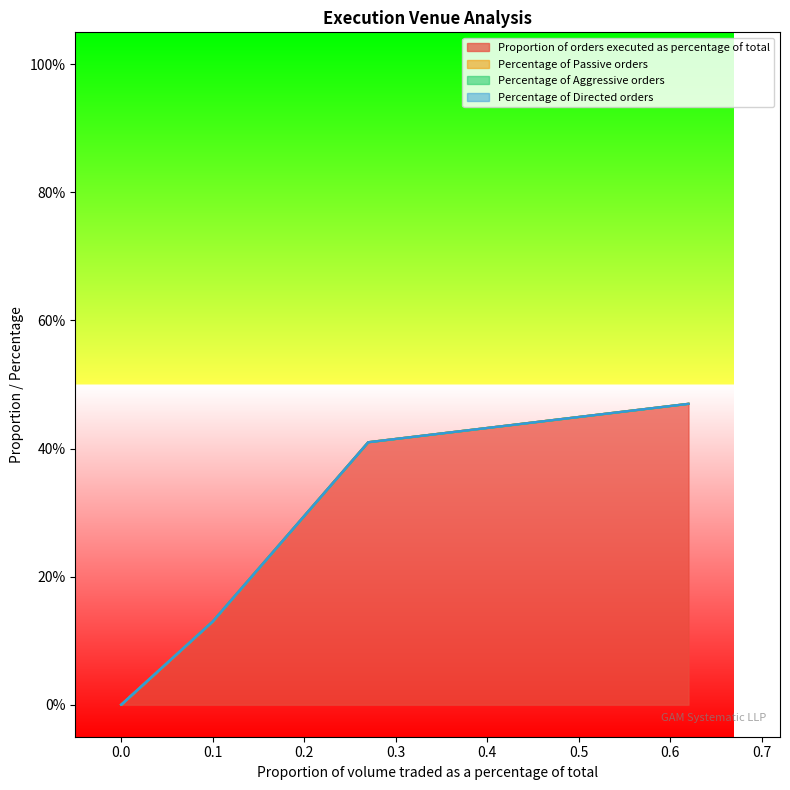

At 0.0, list the series in order from largest to smallest.

Proportion of orders executed as percentage of total, Percentage of Passive orders, Percentage of Aggressive orders, Percentage of Directed orders